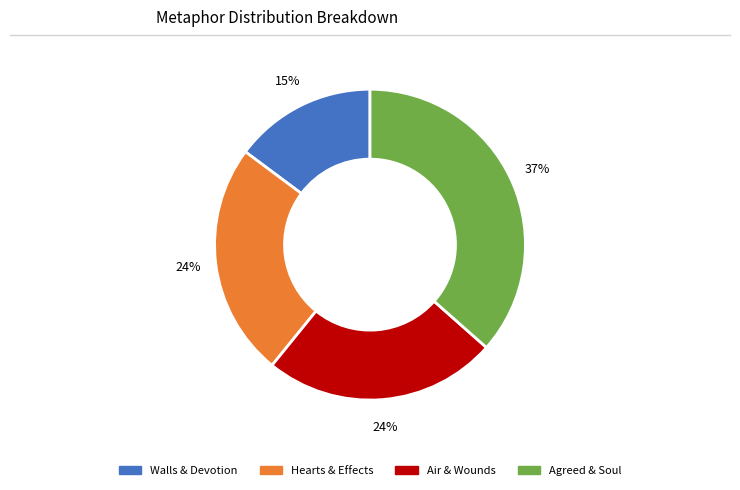

How many slices are in this pie chart?

4